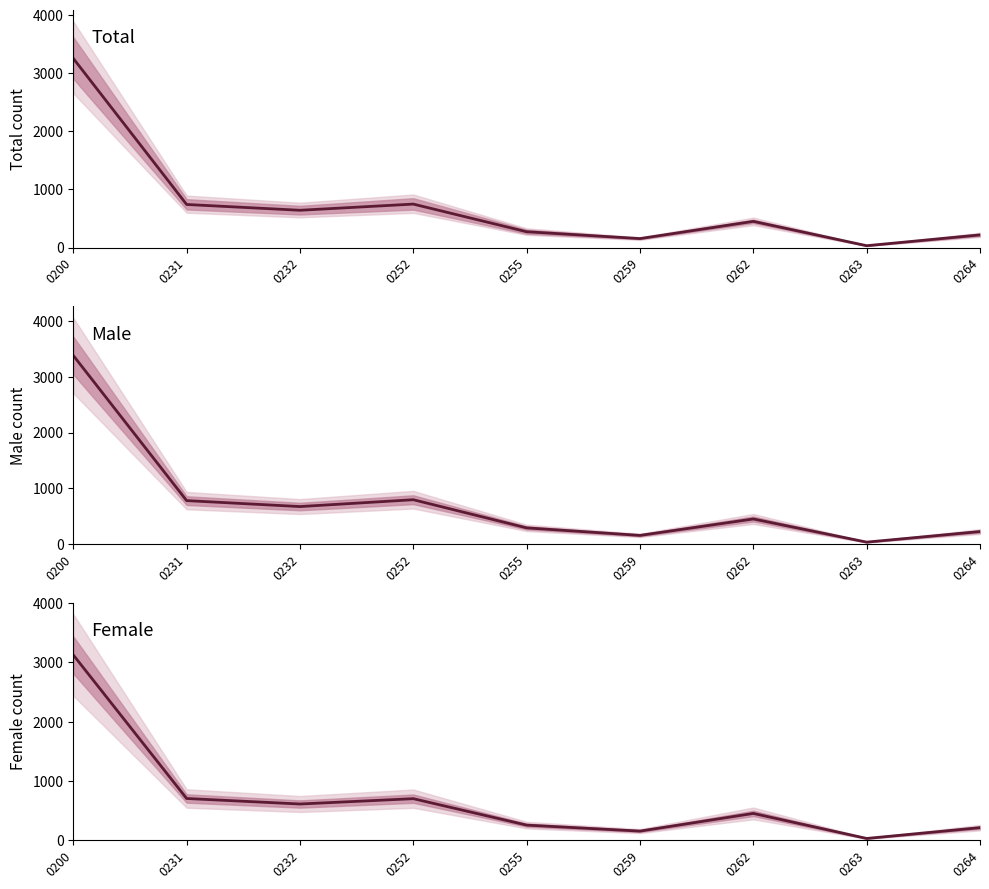

True or false: Male has more than 2 points higher than both neighbors.

False